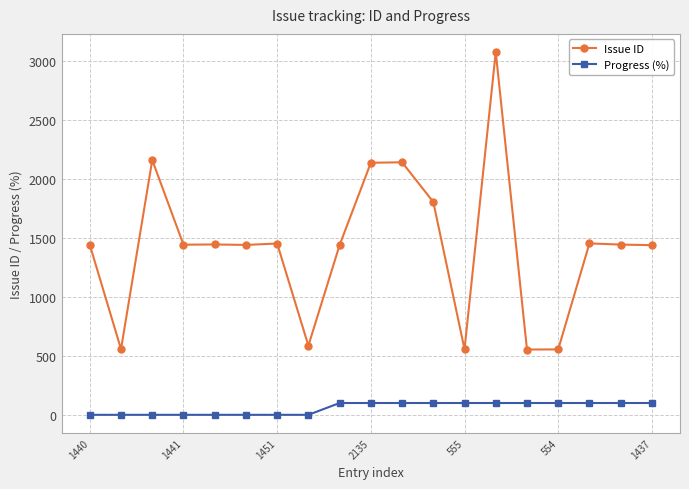

True or false: Progress (%) and Issue ID cross at least once.

False